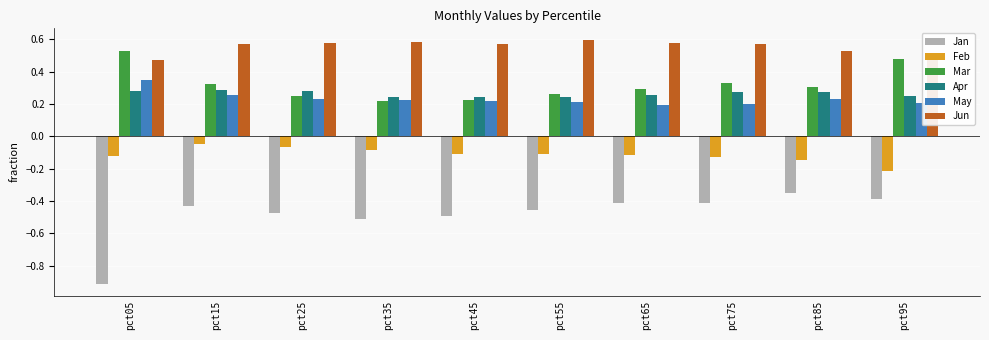

At how many categories does at least one series exceed 0?

10